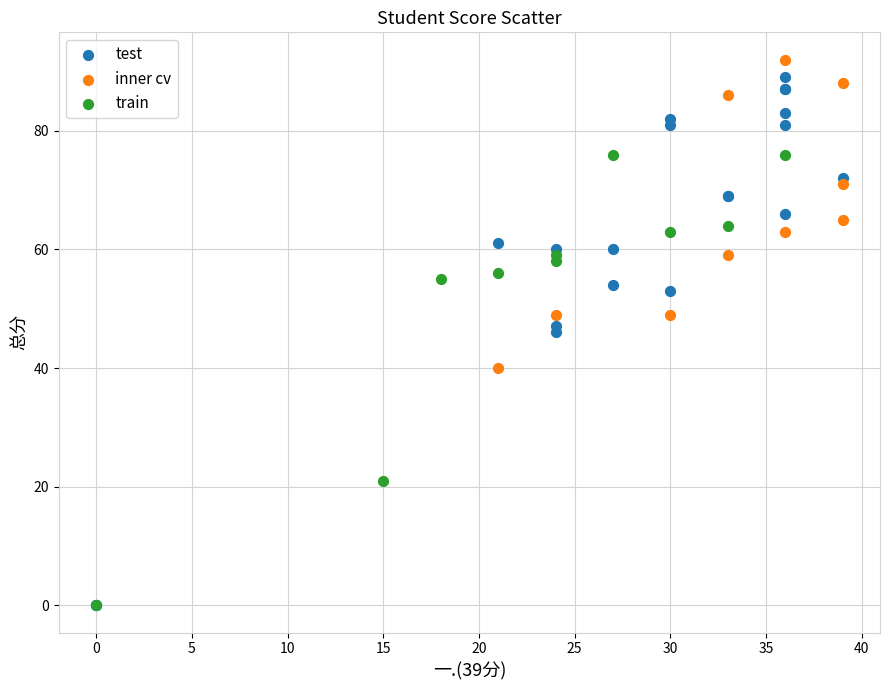

Which series has the largest Y range (max minus min)?

test